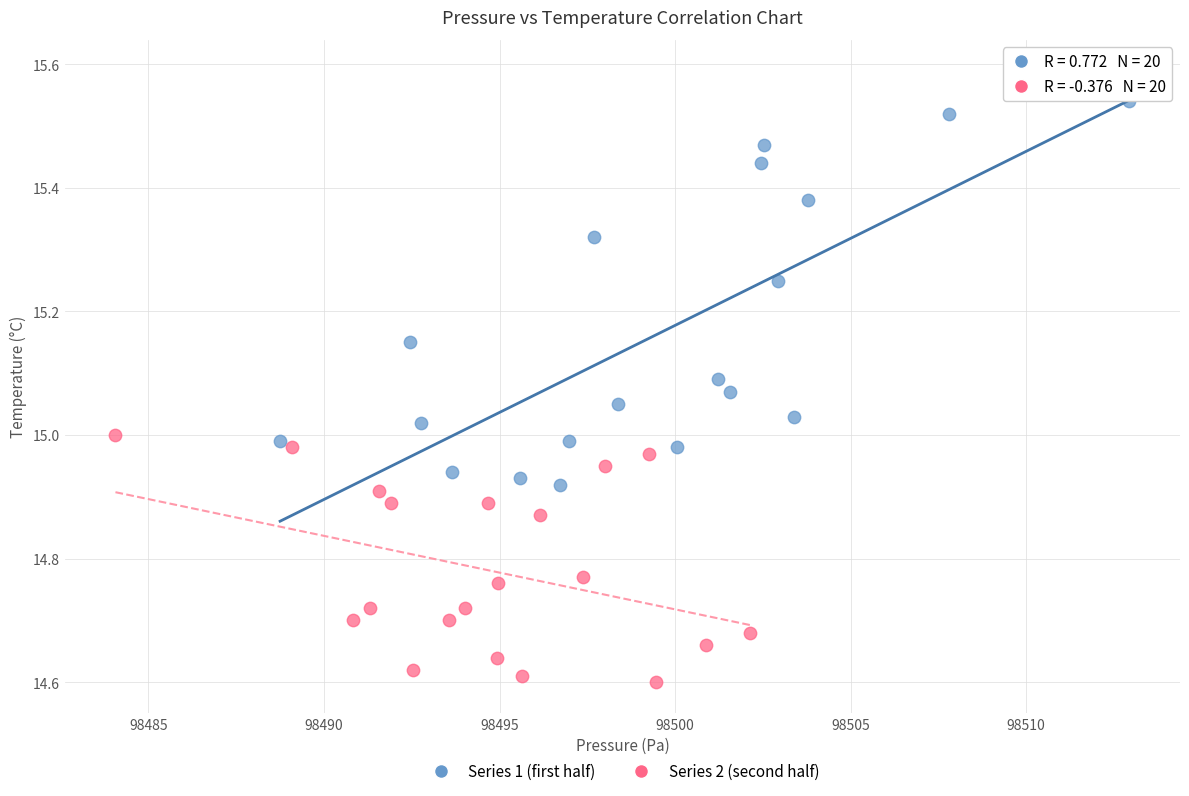

Which series reaches the maximum Y coordinate?

Series 1 (first half)